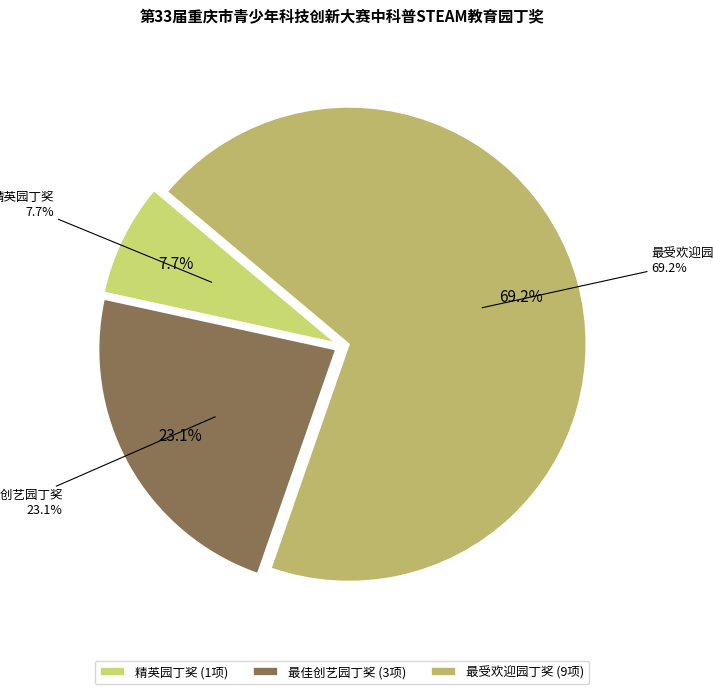

Count the number of slices in the pie.

3